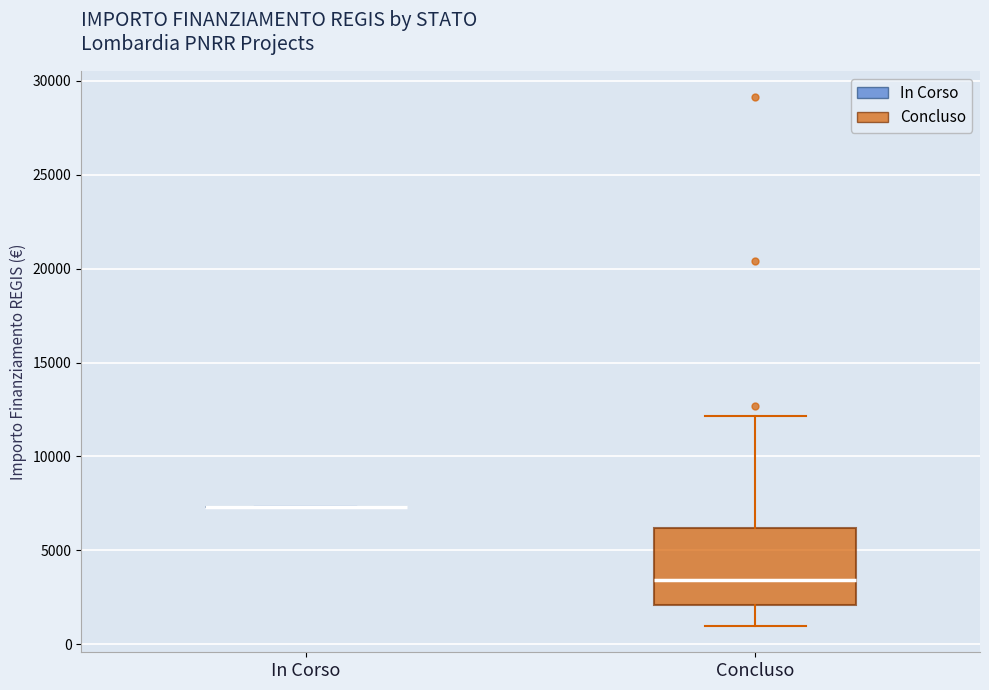

Reading left to right, read every box against the y-axis: the position of its median line, the range the box covers, and the ends of its whiskers. The values are not printed on the chart, so give them approximately, as read against the axis.

In Corso: box collapsed to a line at 7500, whiskers 7500 to 7500
Concluso: median 3500, box 2000 to 6000, whiskers 1000 to 12000